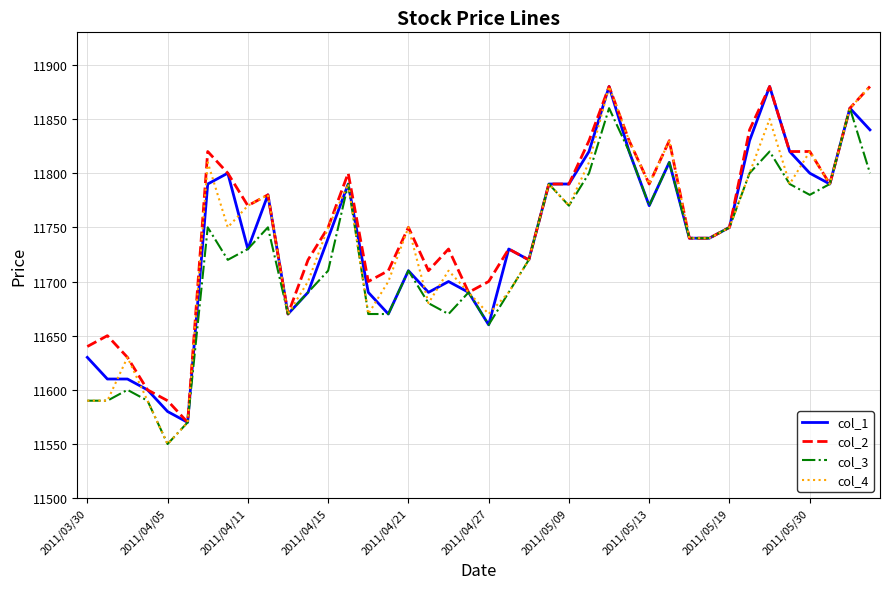

What is the lowest value of the col_4 series?

11550